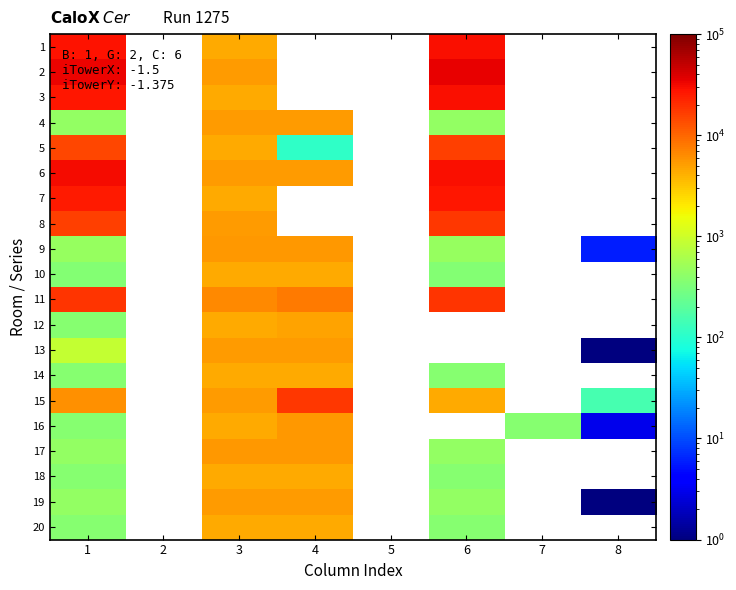

Count the number of data series in this chart.

20